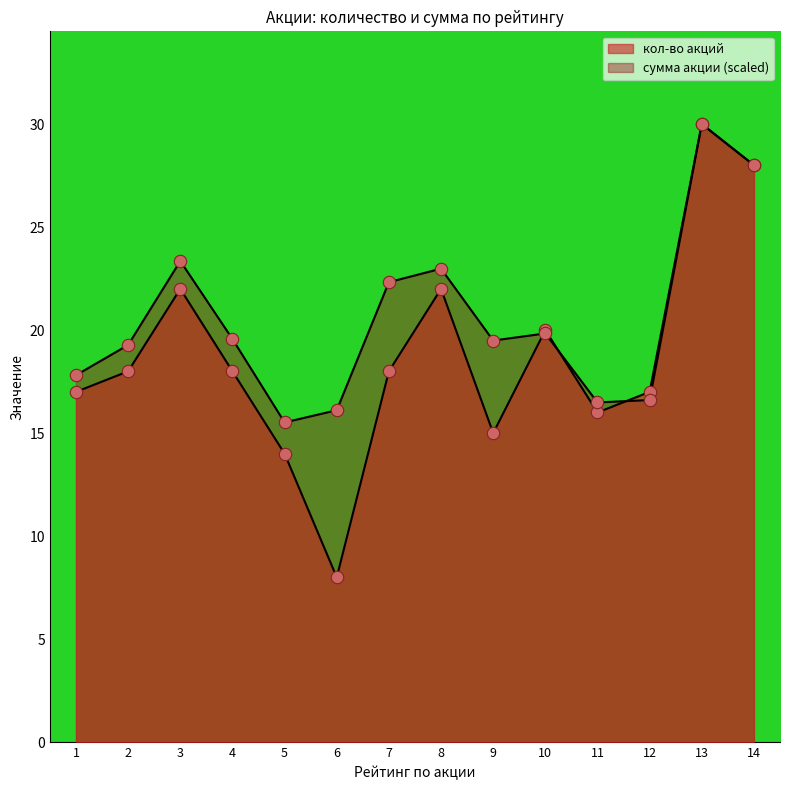

Is the value of кол-во акций at 5 greater than the value of сумма акции at 4?

No